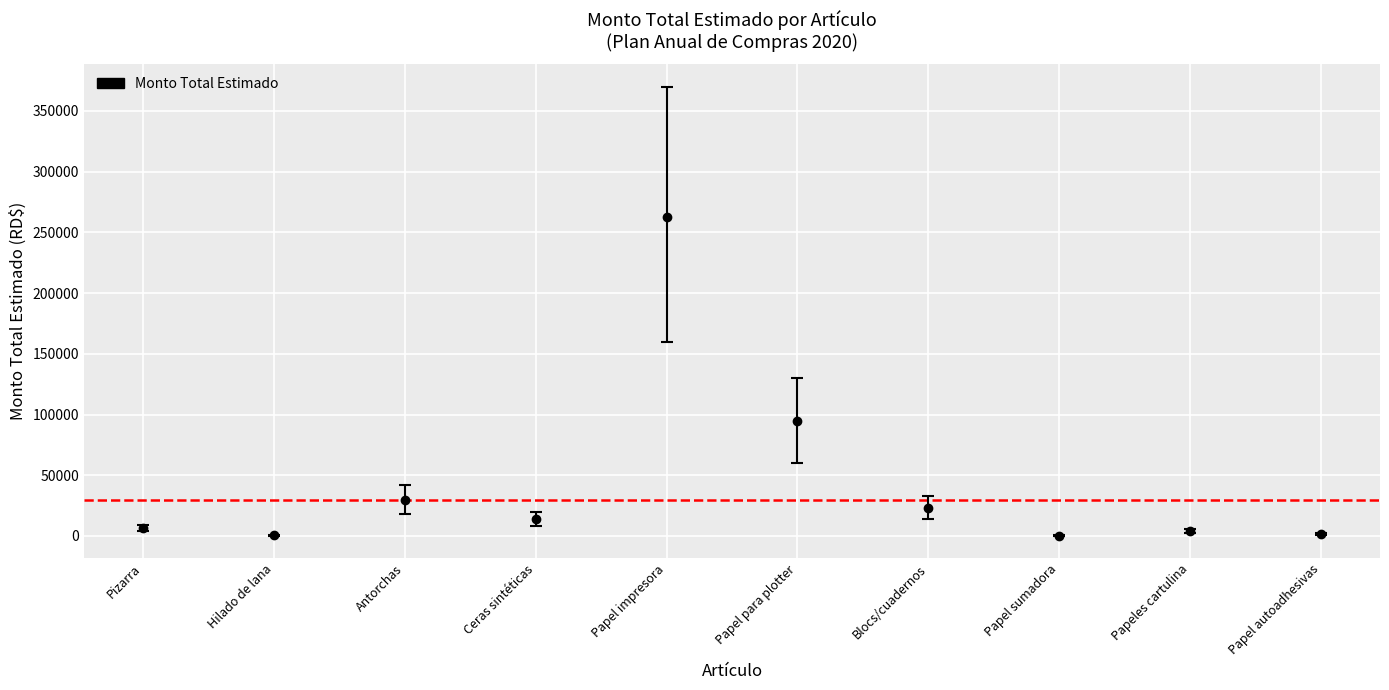

What is the minimum value shown in the chart?

276.2